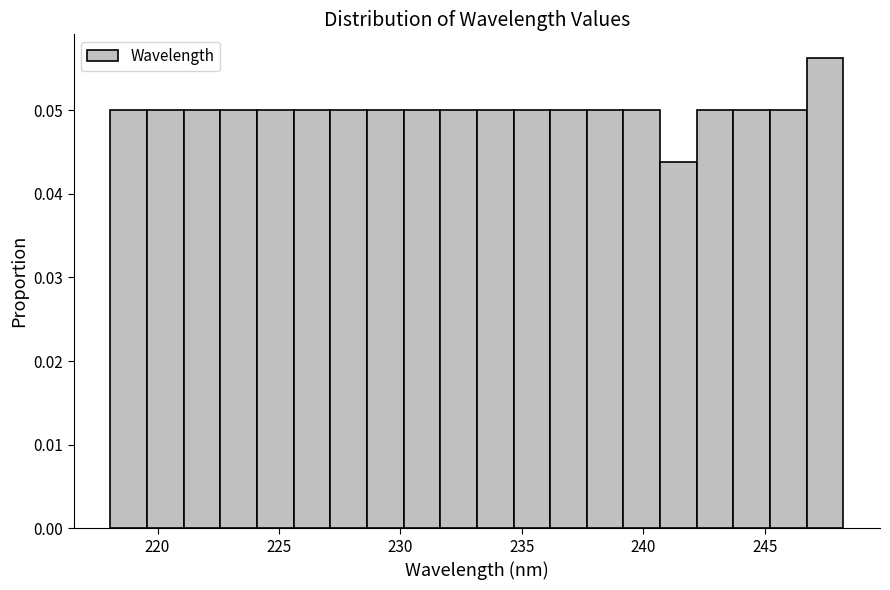

Around what value on the x-axis is the tallest bar? Give the approximate position of its centre, as read against the axis.

247.5